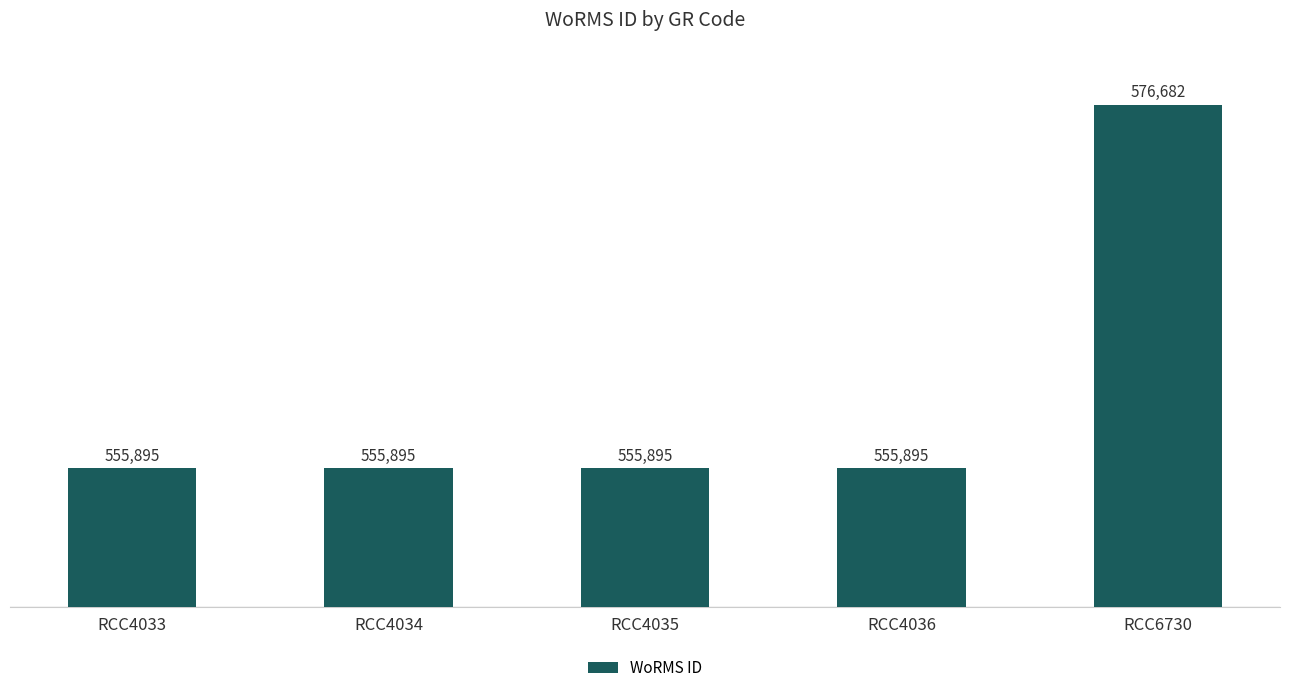

What is the value of the 2nd bar from the left?

555895